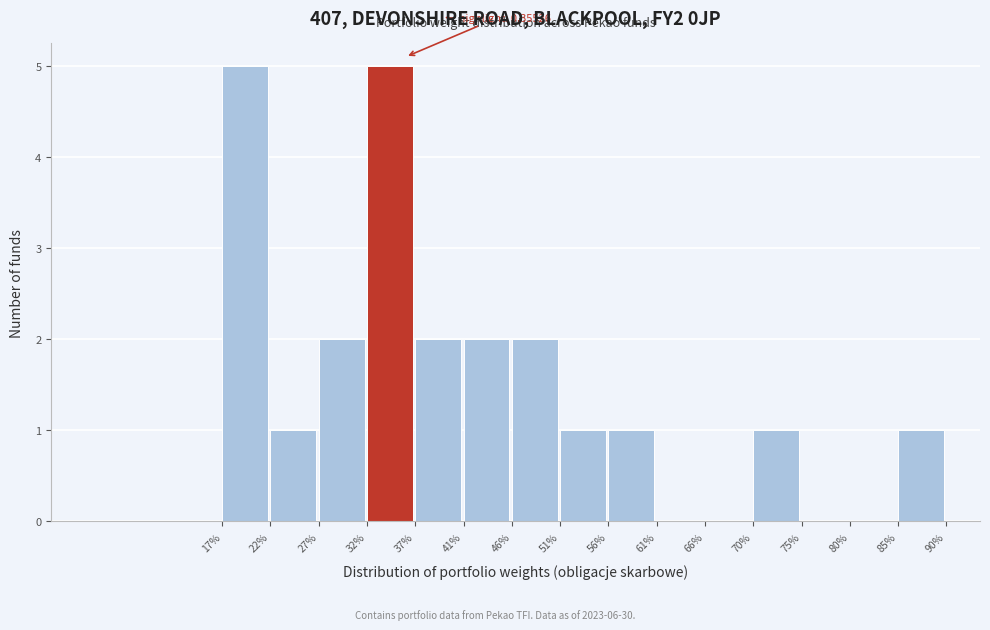

Reading right to left, list all the values displayed in this chart.

85%=1	80%=0	75%=0	70%=1	66%=0	61%=0	56%=1	51%=1	46%=2	41%=2	37%=2	32%=5	27%=2	22%=1	17%=5